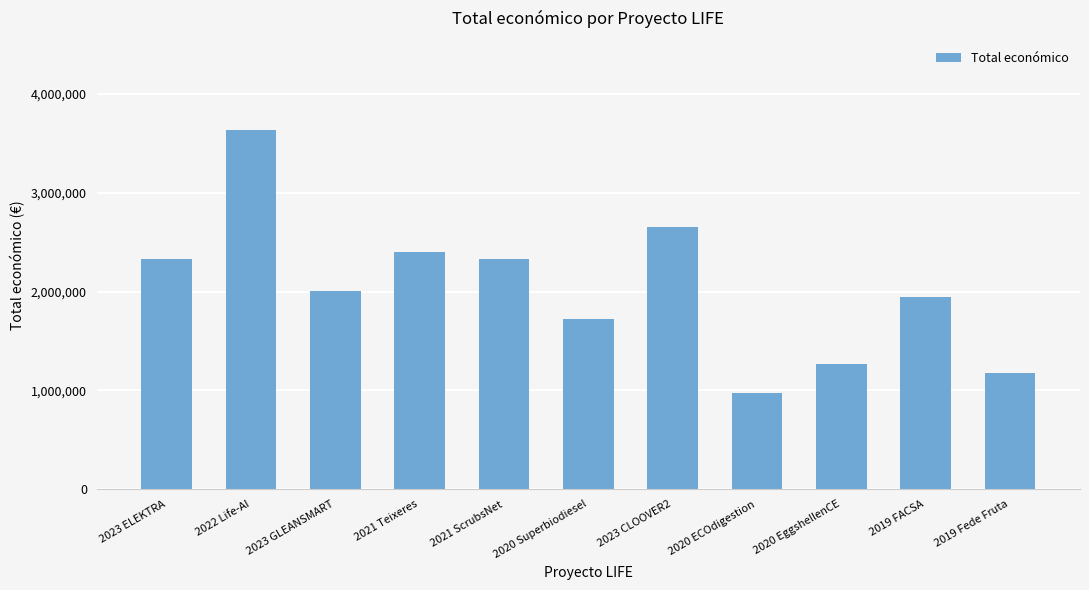

The value at 2020 Superbiodiesel is 2567667. True or false?

False